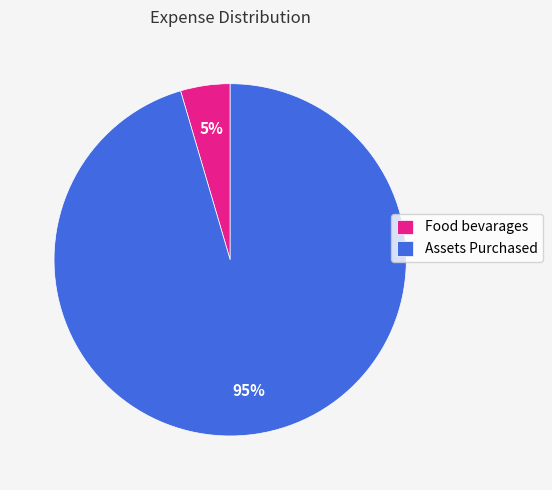

To the nearest percent, what percentage of the pie is Assets Purchased?

95%